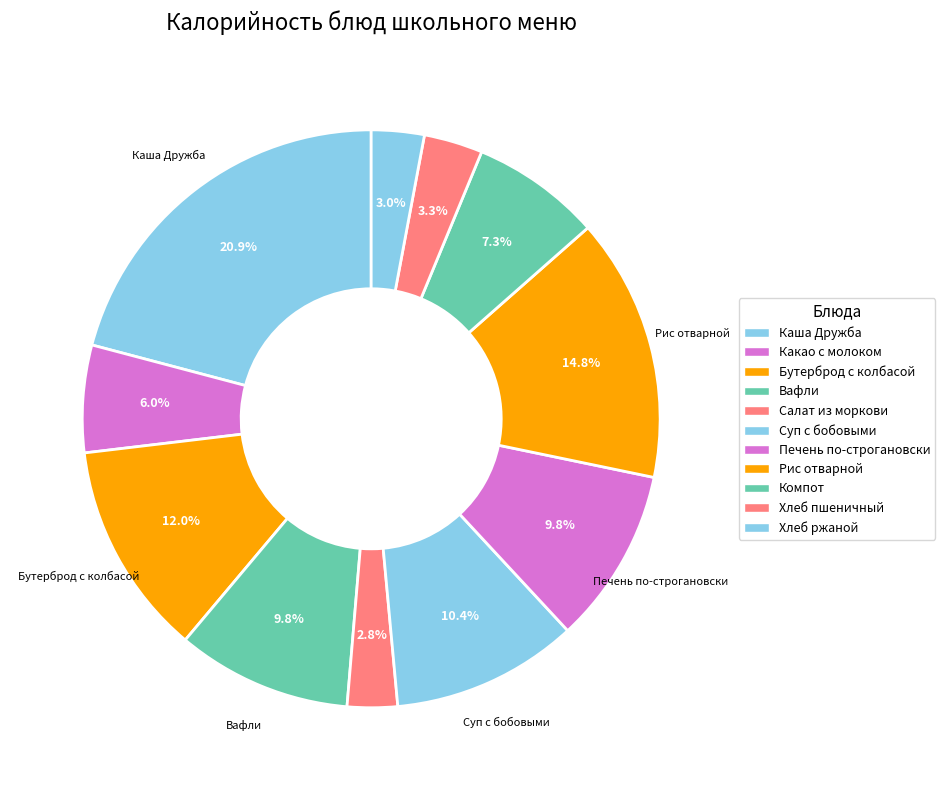

How many slices are in this pie chart?

11